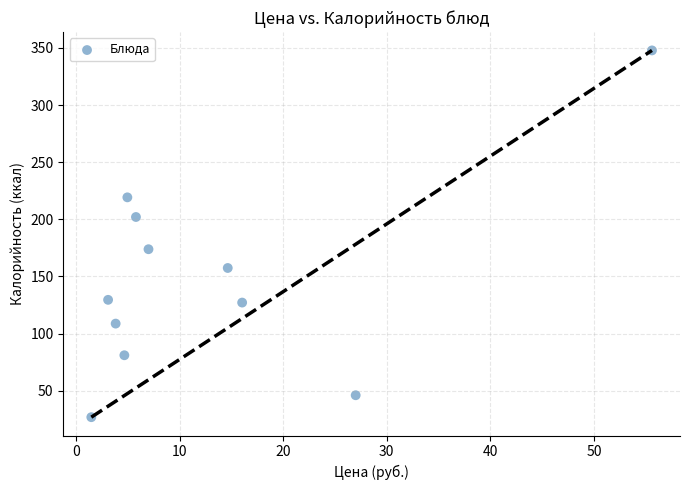

What is the range of Y values (max minus min)?

321.0